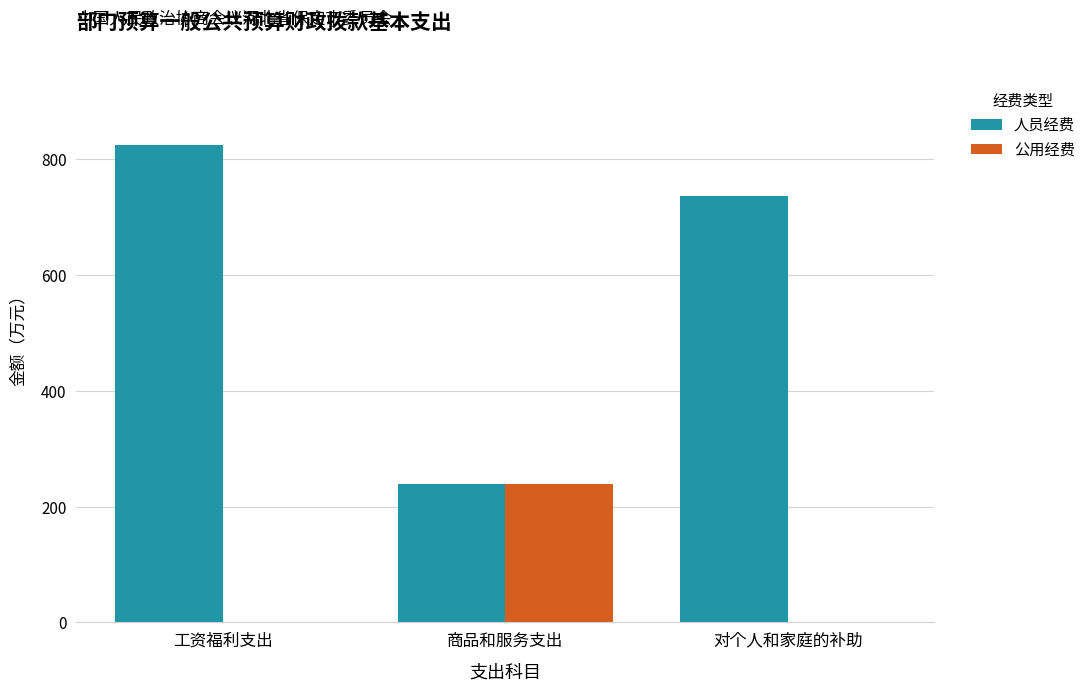

What is the maximum value for 公用经费?

239.7